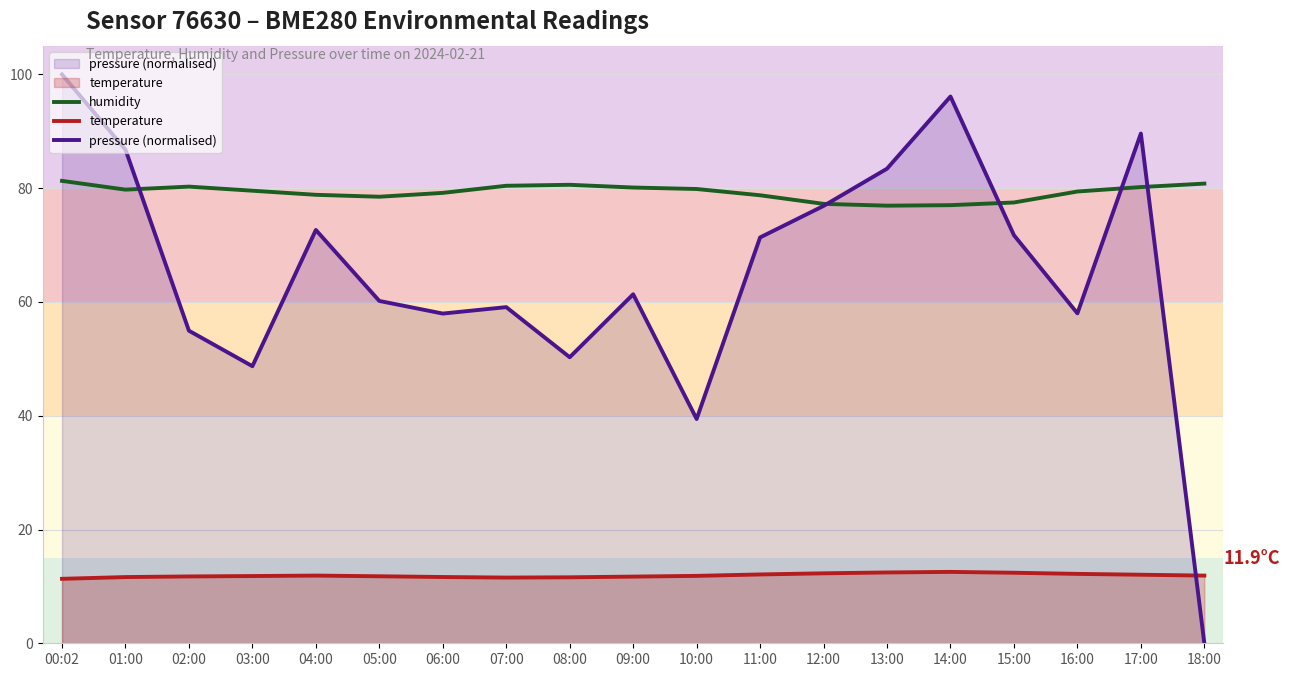

The value of pressure (normalised) at 17:00 is 45.1. True or false?

False